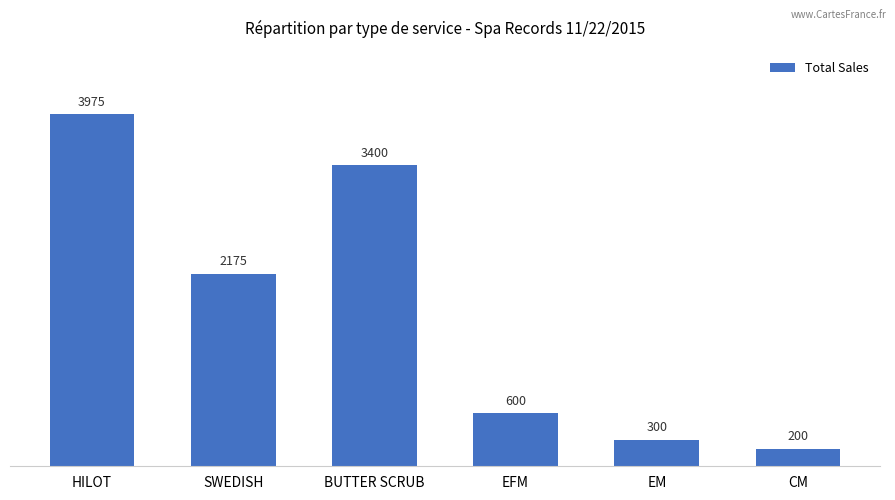

Reading right to left, transcribe all the data shown in this chart.

CM=200	EM=300	EFM=600	BUTTER SCRUB=3400	SWEDISH=2175	HILOT=3975